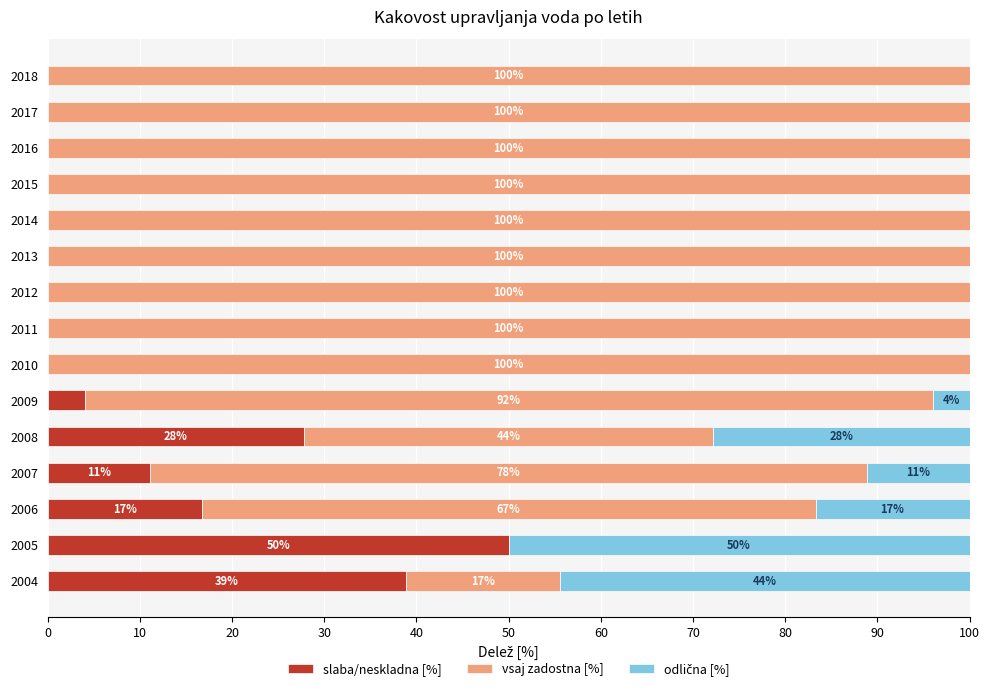

What is the label of the 3rd bar from the right?

12